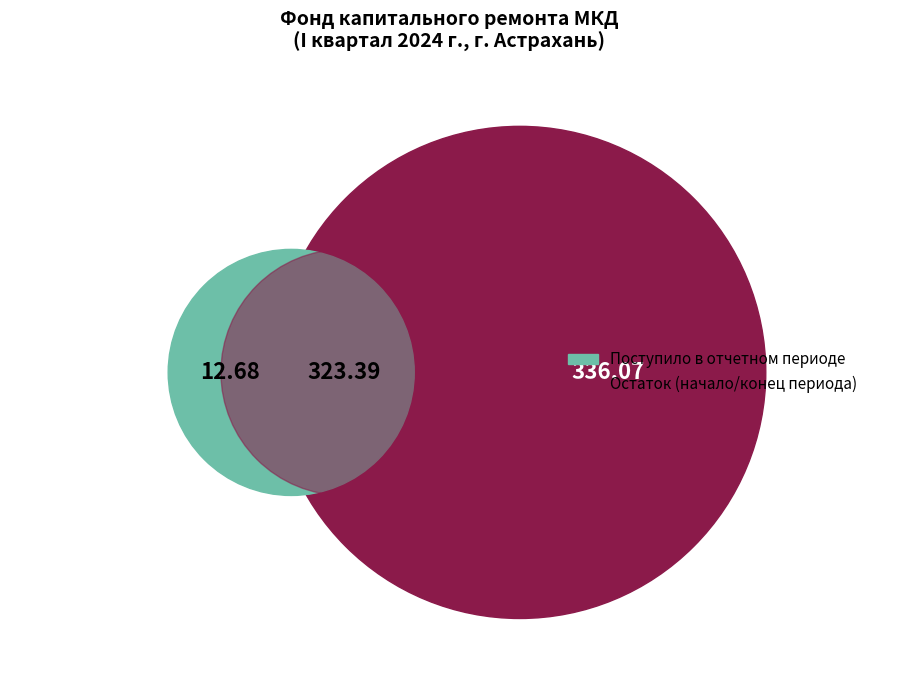

Which category has the biggest portion of the pie?

Остаток на конец периода